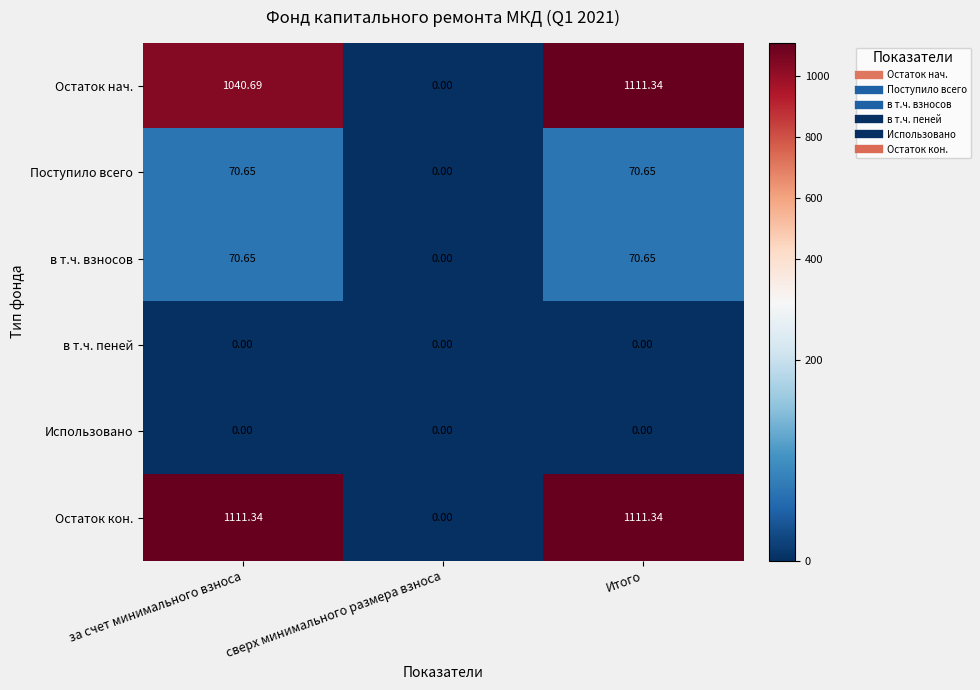

Where is Остаток кон. nearest to the value 555?

сверх минимального размера взноса